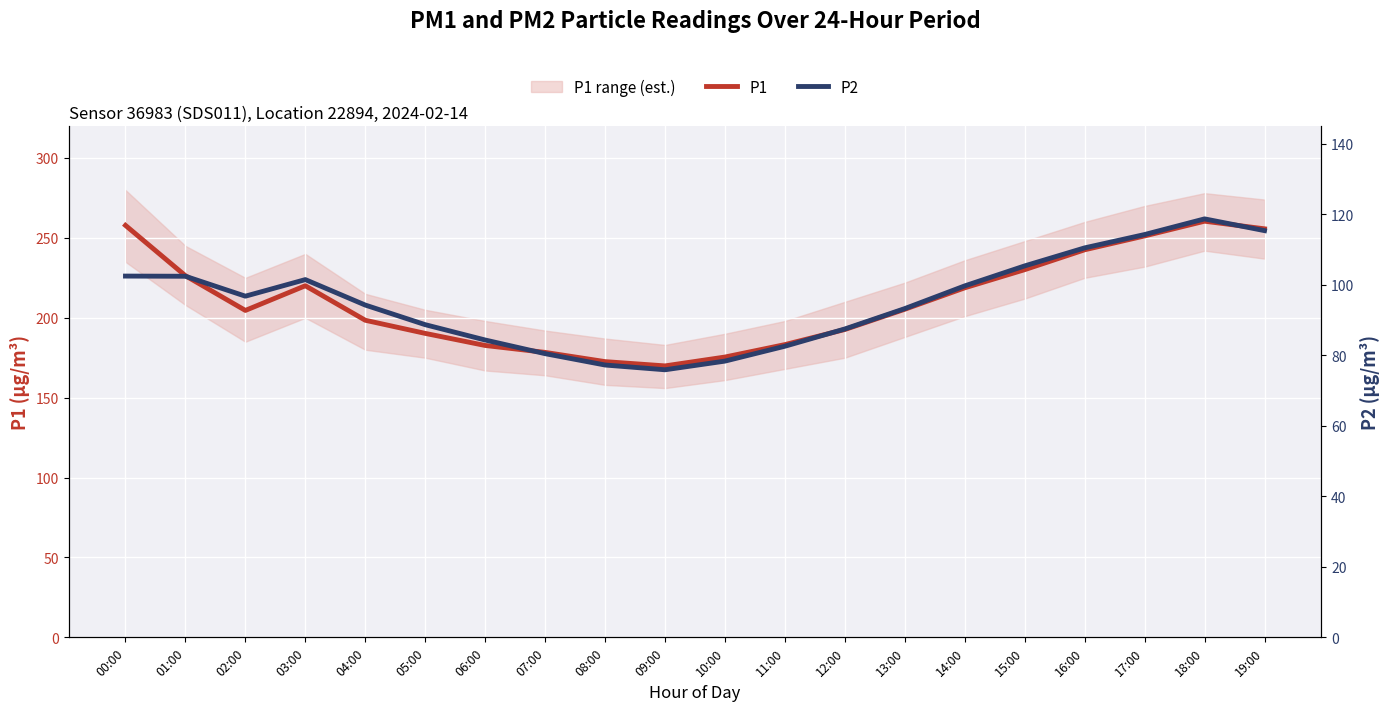

What is the difference between the maximum and second lowest values in the P1 series?

87.9